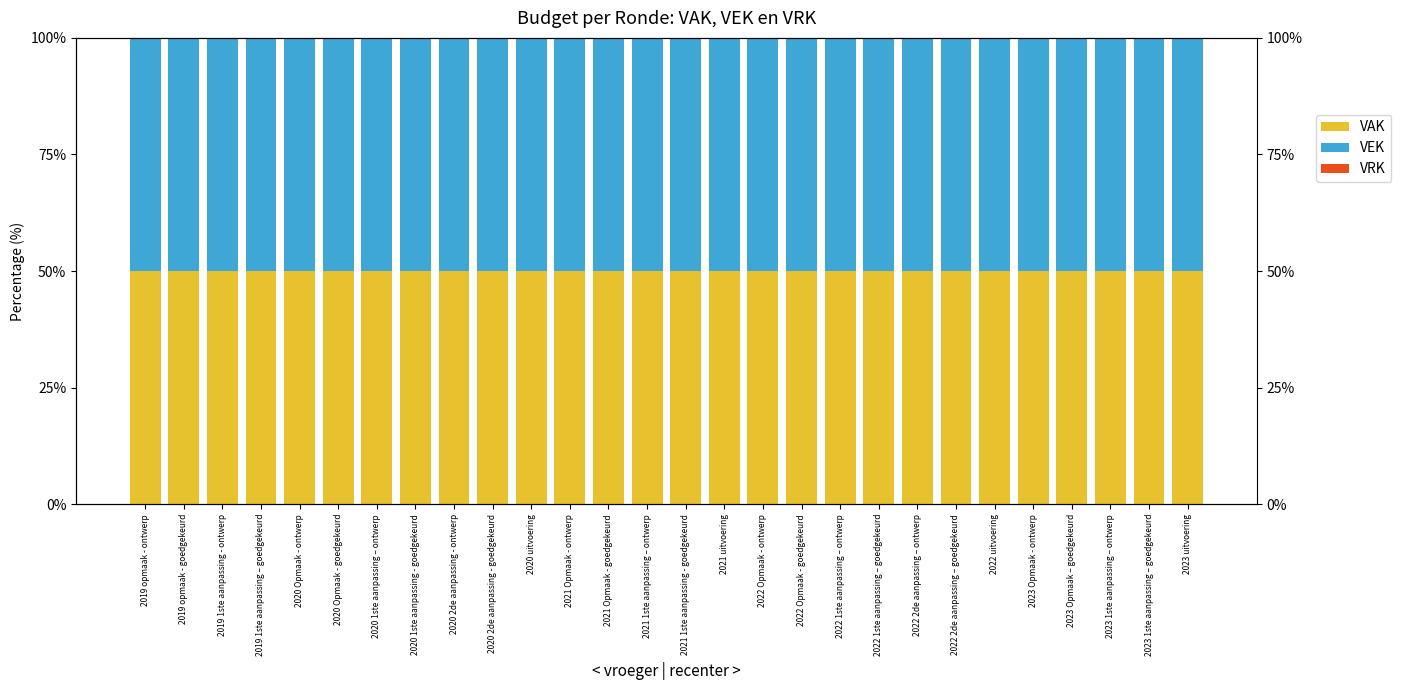

Reading right to left, transcribe all the data shown in this chart.

VAK: 2023 uitvoering=50	2023 1ste aanpassing – goedgekeurd=50	2023 1ste aanpassing – ontwerp=50	2023 Opmaak – goedgekeurd=50	2023 Opmaak - ontwerp=50	2022 uitvoering=50	2022 2de aanpassing – goedgekeurd=50	2022 2de aanpassing – ontwerp=50	2022 1ste aanpassing – goedgekeurd=50	2022 1ste aanpassing – ontwerp=50	2022 Opmaak - goedgekeurd=50	2022 Opmaak - ontwerp=50	2021 uitvoering=50	2021 1ste aanpassing - goedgekeurd=50	2021 1ste aanpassing – ontwerp=50	2021 Opmaak - goedgekeurd=50	2021 Opmaak - ontwerp=50	2020 uitvoering=50	2020 2de aanpassing - goedgekeurd=50	2020 2de aanpassing - ontwerp=50	2020 1ste aanpassing - goedgekeurd=50	2020 1ste aanpassing – ontwerp=50	2020 Opmaak - goedgekeurd=50	2020 Opmaak - ontwerp=50	2019 1ste aanpassing – goedgekeurd=50	2019 1ste aanpassing - ontwerp=50	2019 opmaak - goedgekeurd=50	2019 opmaak - ontwerp=50
VEK: 2023 uitvoering=50	2023 1ste aanpassing – goedgekeurd=50	2023 1ste aanpassing – ontwerp=50	2023 Opmaak – goedgekeurd=50	2023 Opmaak - ontwerp=50	2022 uitvoering=50	2022 2de aanpassing – goedgekeurd=50	2022 2de aanpassing – ontwerp=50	2022 1ste aanpassing – goedgekeurd=50	2022 1ste aanpassing – ontwerp=50	2022 Opmaak - goedgekeurd=50	2022 Opmaak - ontwerp=50	2021 uitvoering=50	2021 1ste aanpassing - goedgekeurd=50	2021 1ste aanpassing – ontwerp=50	2021 Opmaak - goedgekeurd=50	2021 Opmaak - ontwerp=50	2020 uitvoering=50	2020 2de aanpassing - goedgekeurd=50	2020 2de aanpassing - ontwerp=50	2020 1ste aanpassing - goedgekeurd=50	2020 1ste aanpassing – ontwerp=50	2020 Opmaak - goedgekeurd=50	2020 Opmaak - ontwerp=50	2019 1ste aanpassing – goedgekeurd=50	2019 1ste aanpassing - ontwerp=50	2019 opmaak - goedgekeurd=50	2019 opmaak - ontwerp=50
VRK: 2023 uitvoering=0	2023 1ste aanpassing – goedgekeurd=0	2023 1ste aanpassing – ontwerp=0	2023 Opmaak – goedgekeurd=0	2023 Opmaak - ontwerp=0	2022 uitvoering=0	2022 2de aanpassing – goedgekeurd=0	2022 2de aanpassing – ontwerp=0	2022 1ste aanpassing – goedgekeurd=0	2022 1ste aanpassing – ontwerp=0	2022 Opmaak - goedgekeurd=0	2022 Opmaak - ontwerp=0	2021 uitvoering=0	2021 1ste aanpassing - goedgekeurd=0	2021 1ste aanpassing – ontwerp=0	2021 Opmaak - goedgekeurd=0	2021 Opmaak - ontwerp=0	2020 uitvoering=0	2020 2de aanpassing - goedgekeurd=0	2020 2de aanpassing - ontwerp=0	2020 1ste aanpassing - goedgekeurd=0	2020 1ste aanpassing – ontwerp=0	2020 Opmaak - goedgekeurd=0	2020 Opmaak - ontwerp=0	2019 1ste aanpassing – goedgekeurd=0	2019 1ste aanpassing - ontwerp=0	2019 opmaak - goedgekeurd=0	2019 opmaak - ontwerp=0